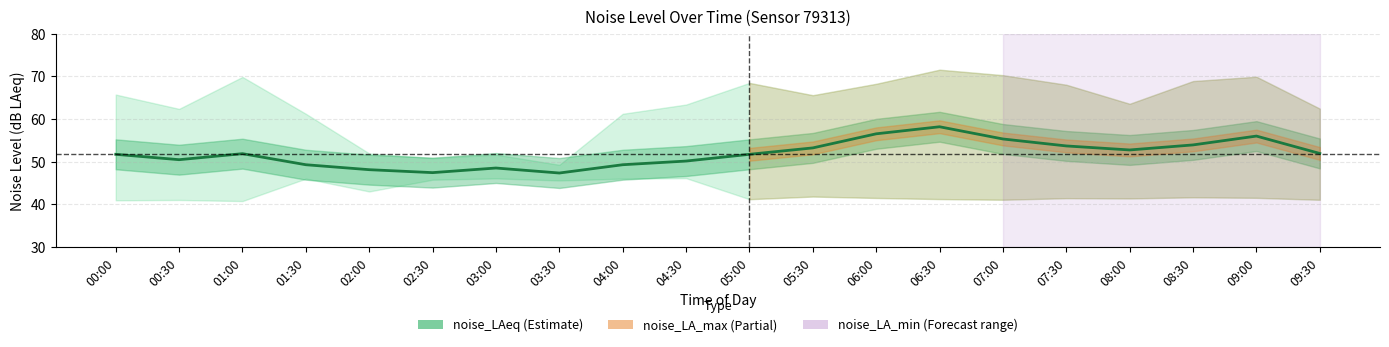

How many categories are shown in the chart?

20